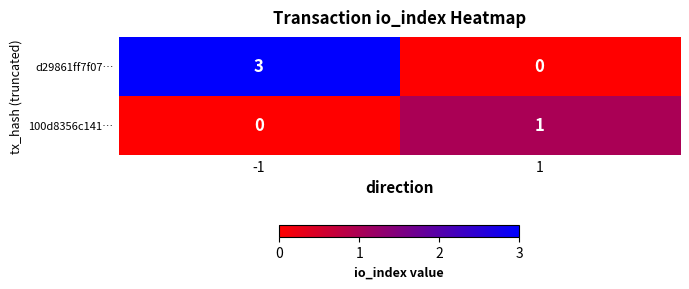

True or false: d29861ff7f07… has a value of 5 at -1.

False